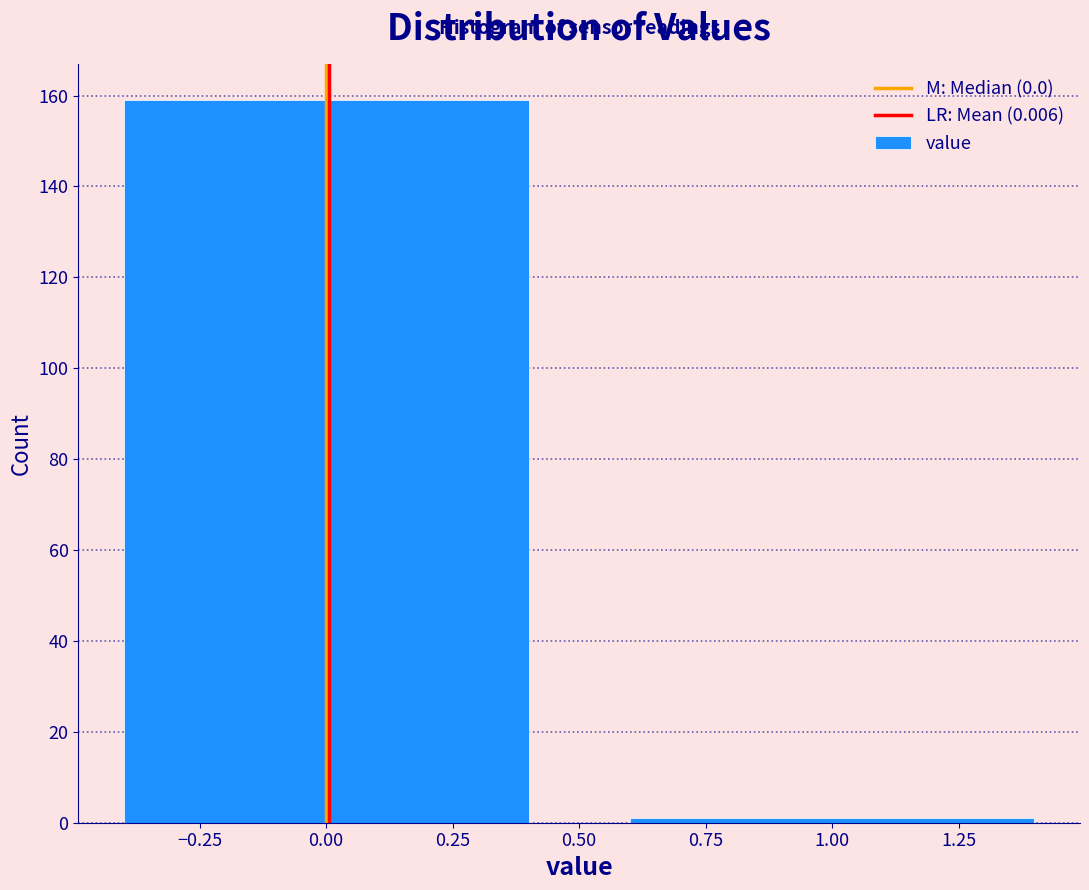

What is the height of the bar covering -0.5 to 0.5 on the x-axis? The values are not printed on the chart, so give them approximately, as read against the axis.

160